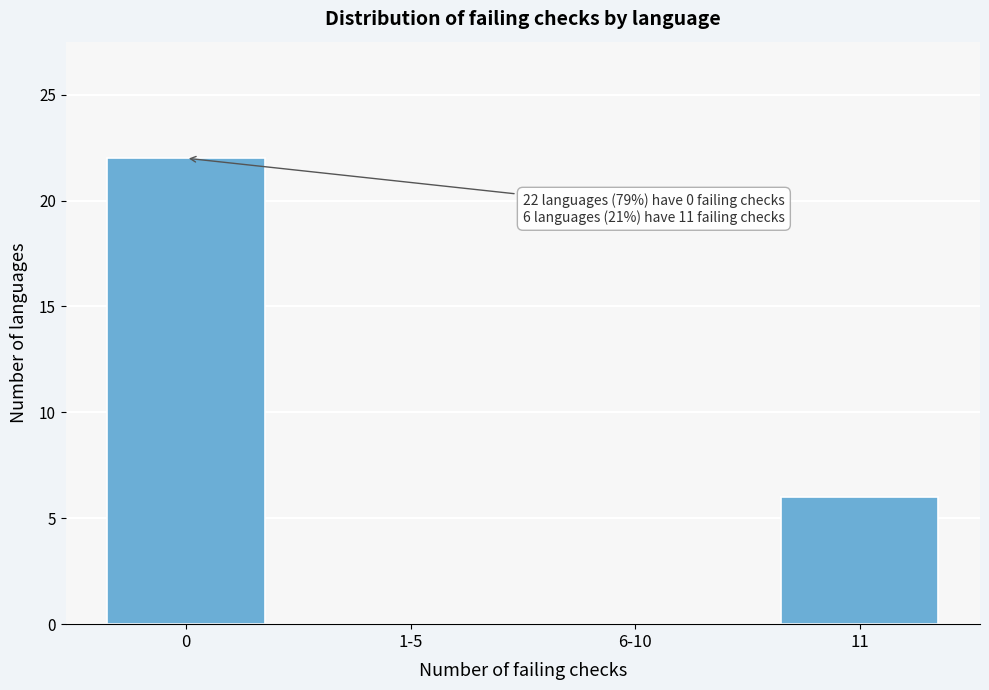

Reading right to left, what are all the values shown in this chart?

11=6	6-10=0	1-5=0	0=22